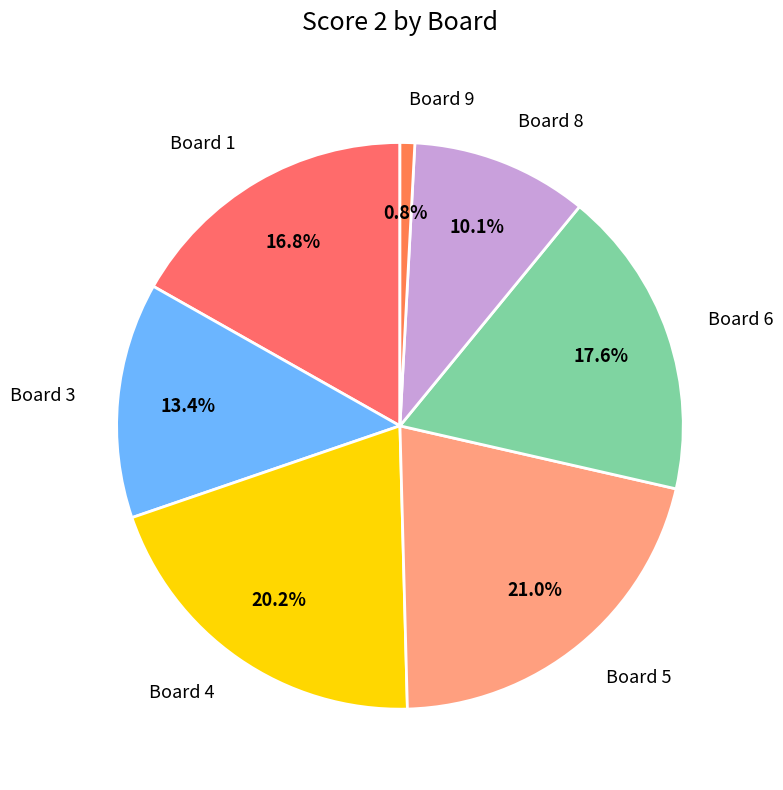

Is there a majority slice in this chart?

No